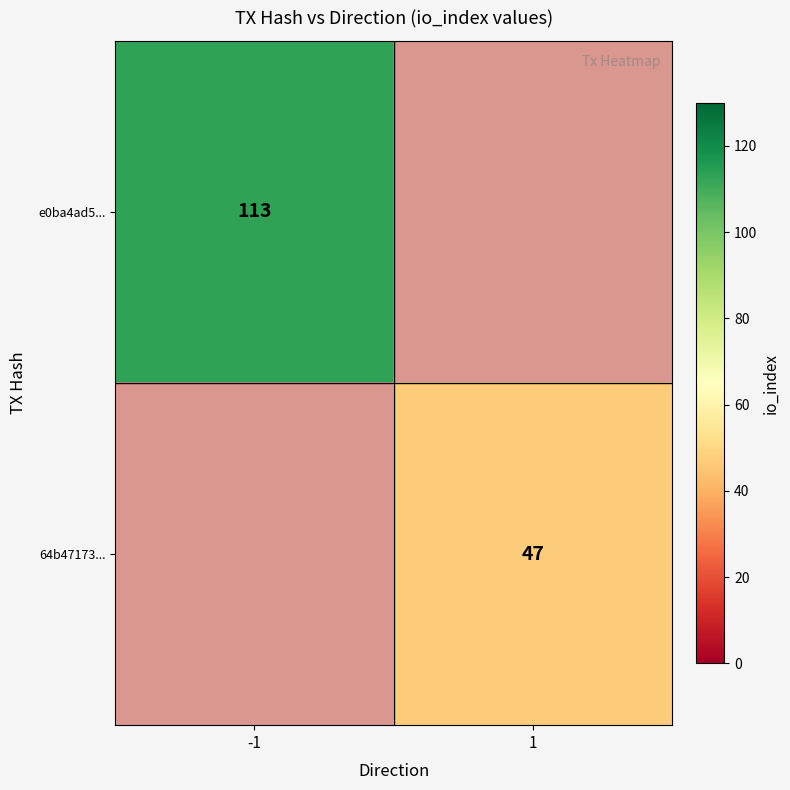

Is it true that e0ba4ad5... equals 59 at -1?

False